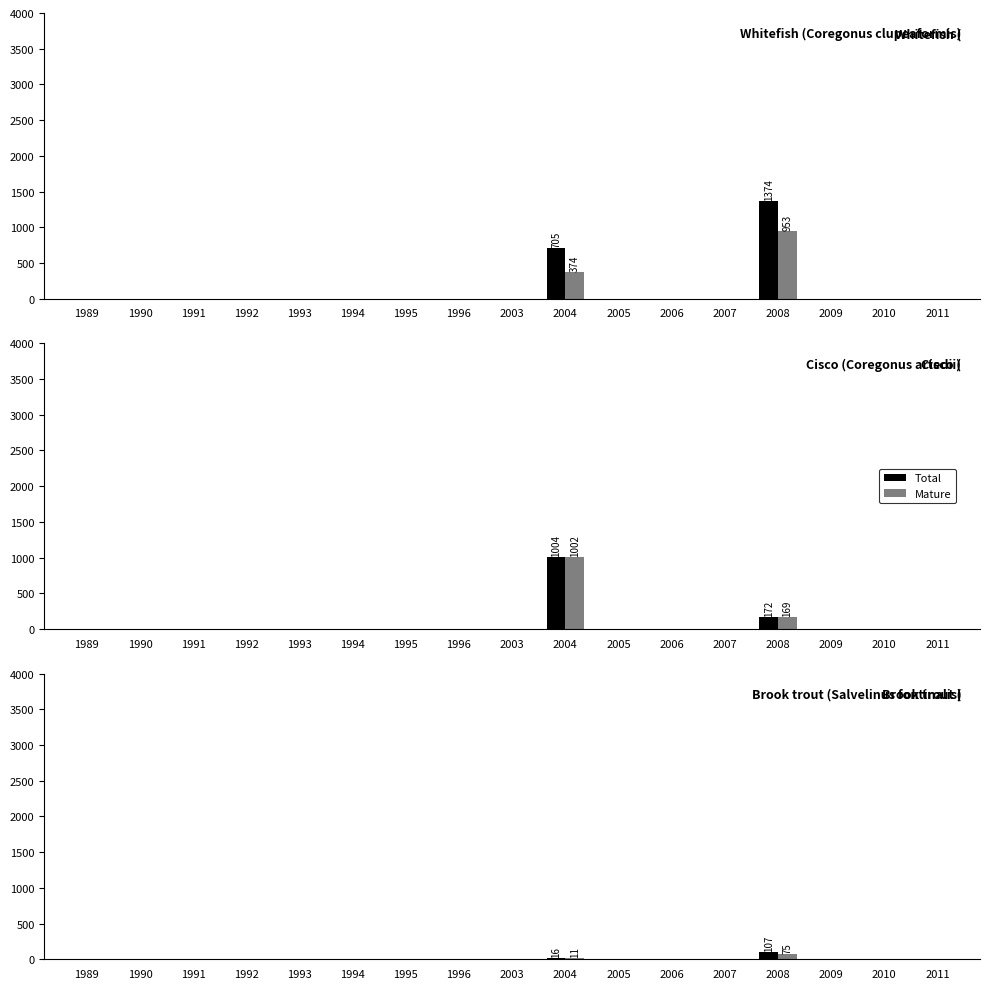

What are all the series names shown in the legend?

Total, Mature